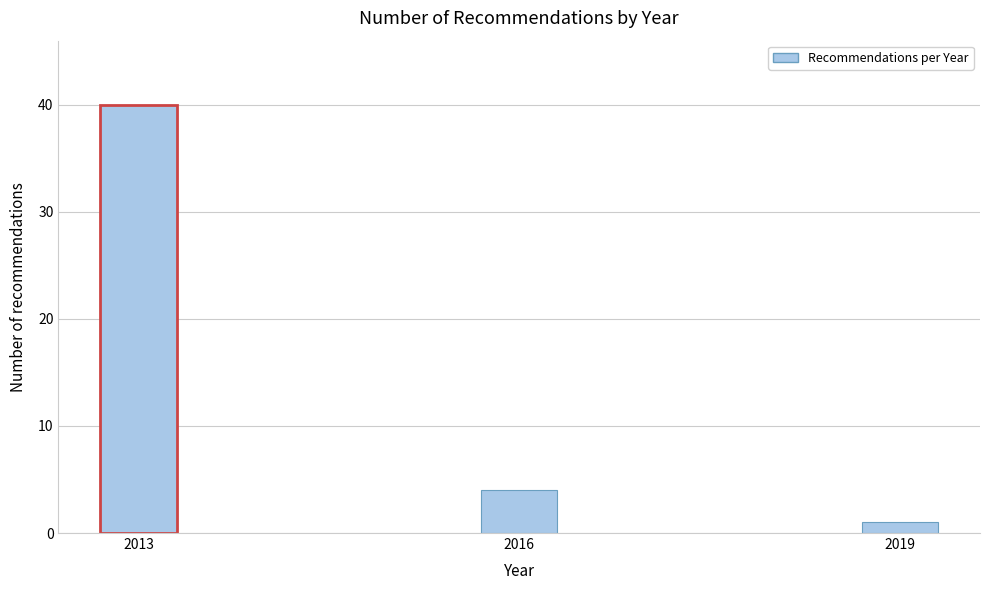

Reading right to left, list all the values displayed in this chart.

2019=1	2016=4	2013=40